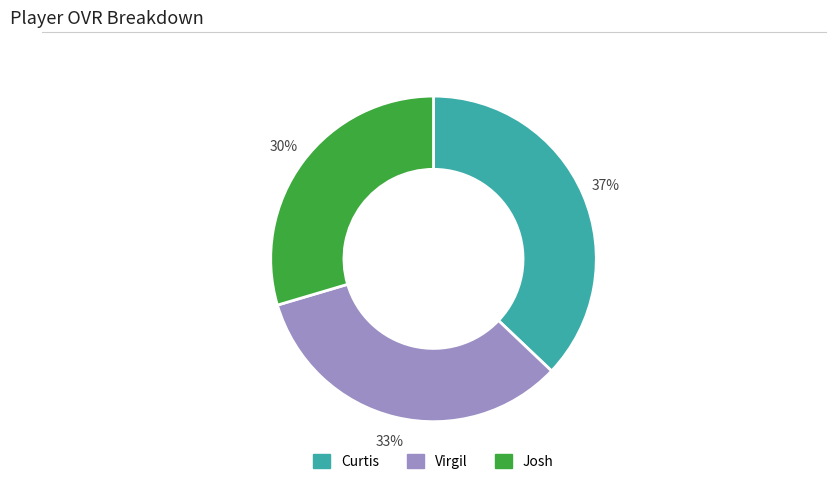

What percentage is the Josh slice, to the nearest percent?

30%